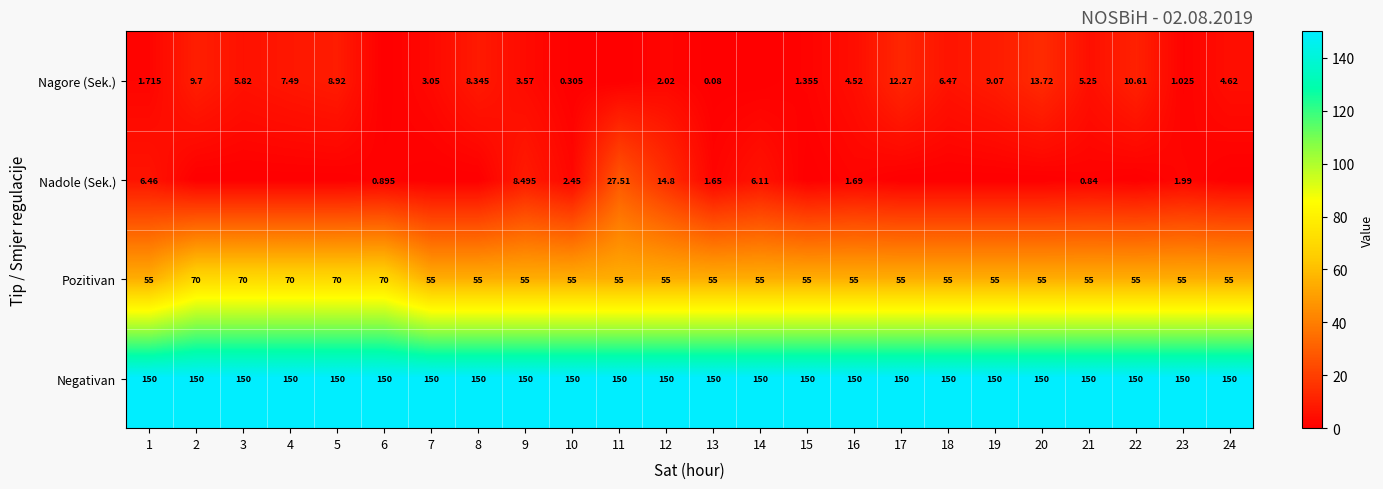

Is it true that Pozitivan equals 84.0 at 15?

False